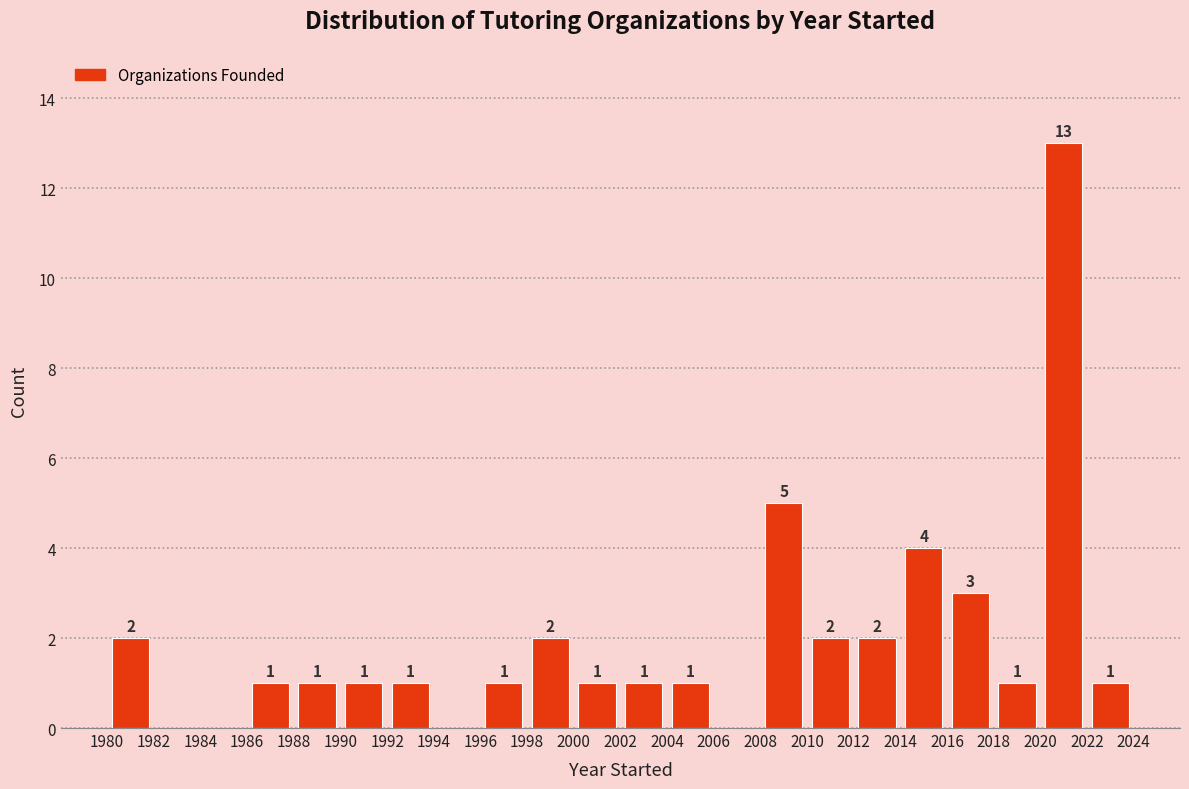

Which range on the x-axis has the tallest bar?

2020 to 2022